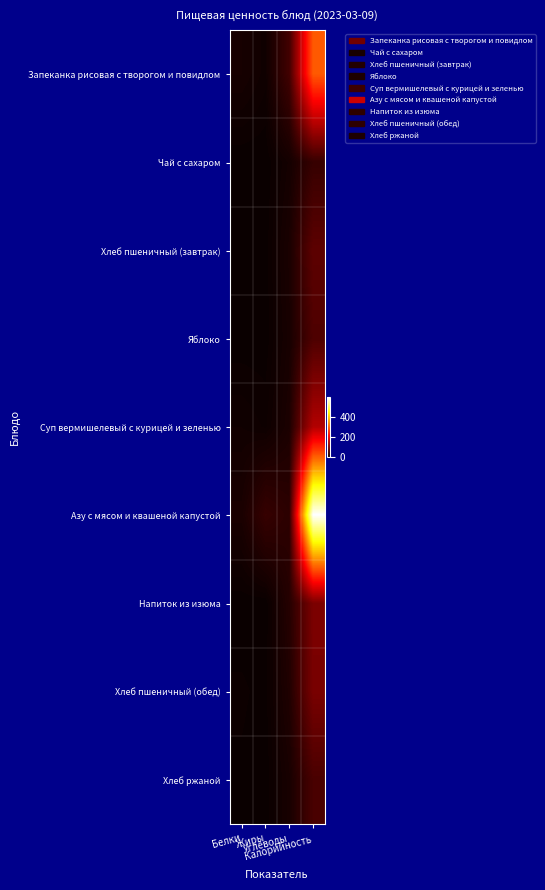

What is the difference between the highest and lowest values at Жиры?

40.4